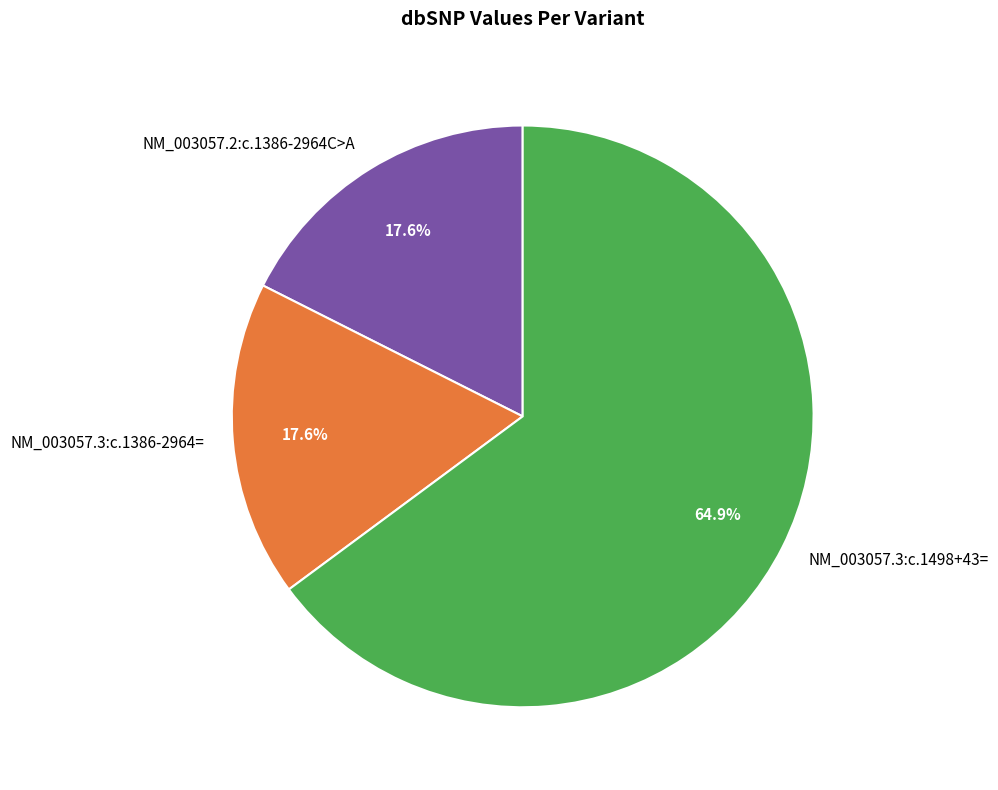

What percentage is NOT represented by NM_003057.3:c.1386-2964=?

82.4%